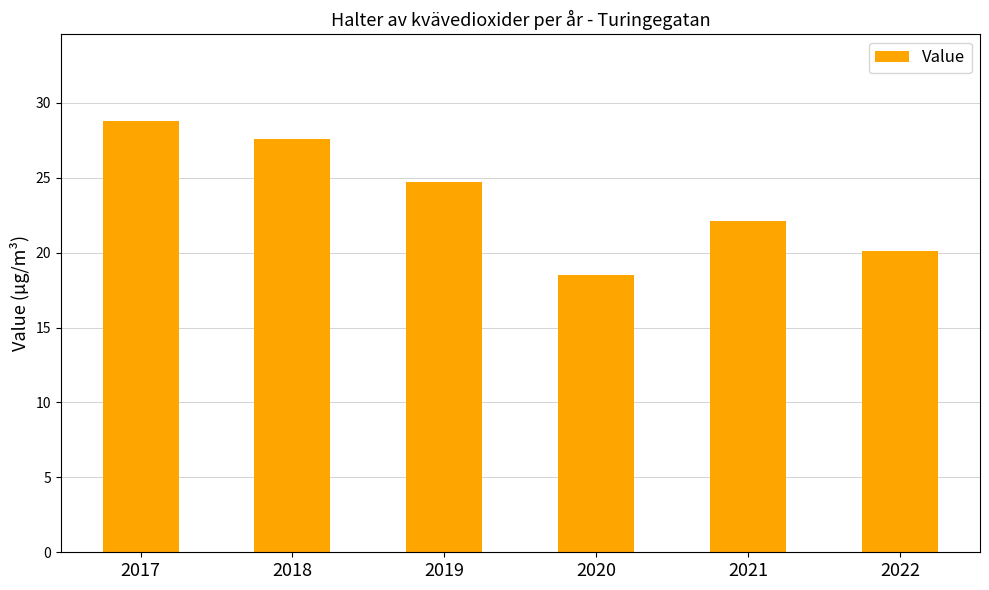

What is the maximum value shown in the chart?

28.8